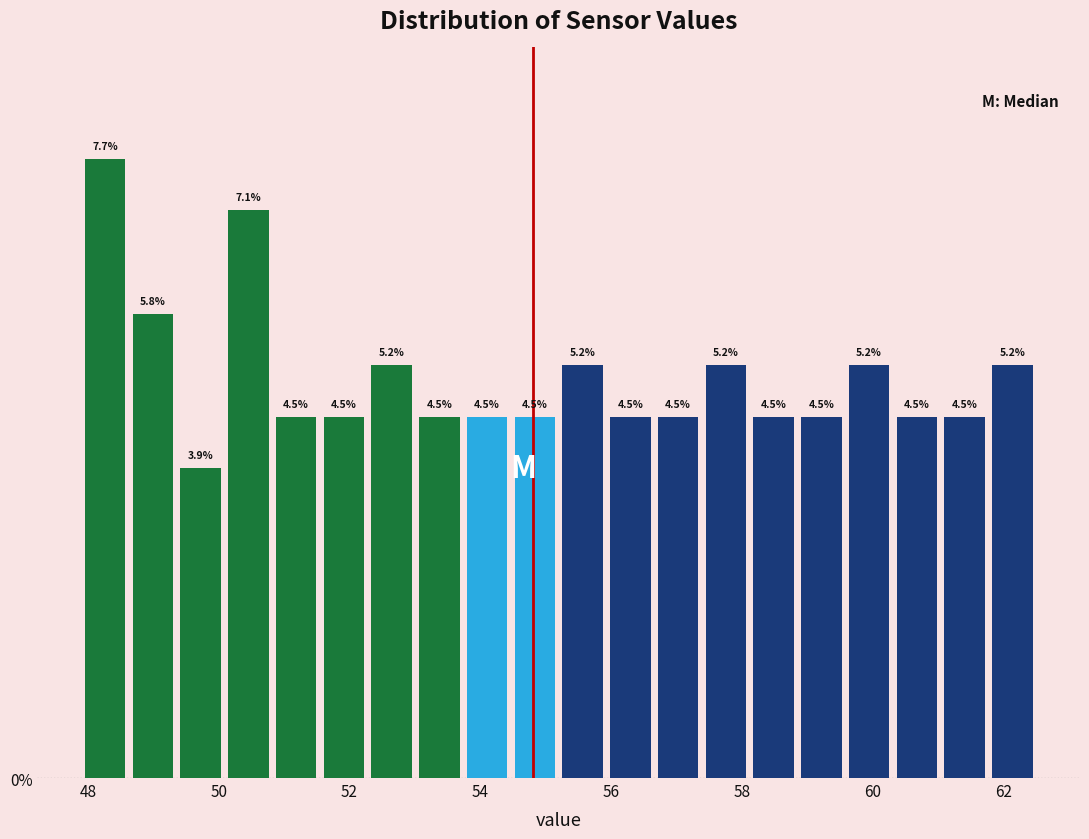

Read against the x-axis, roughly where is the centre of the tallest bar?

48.2